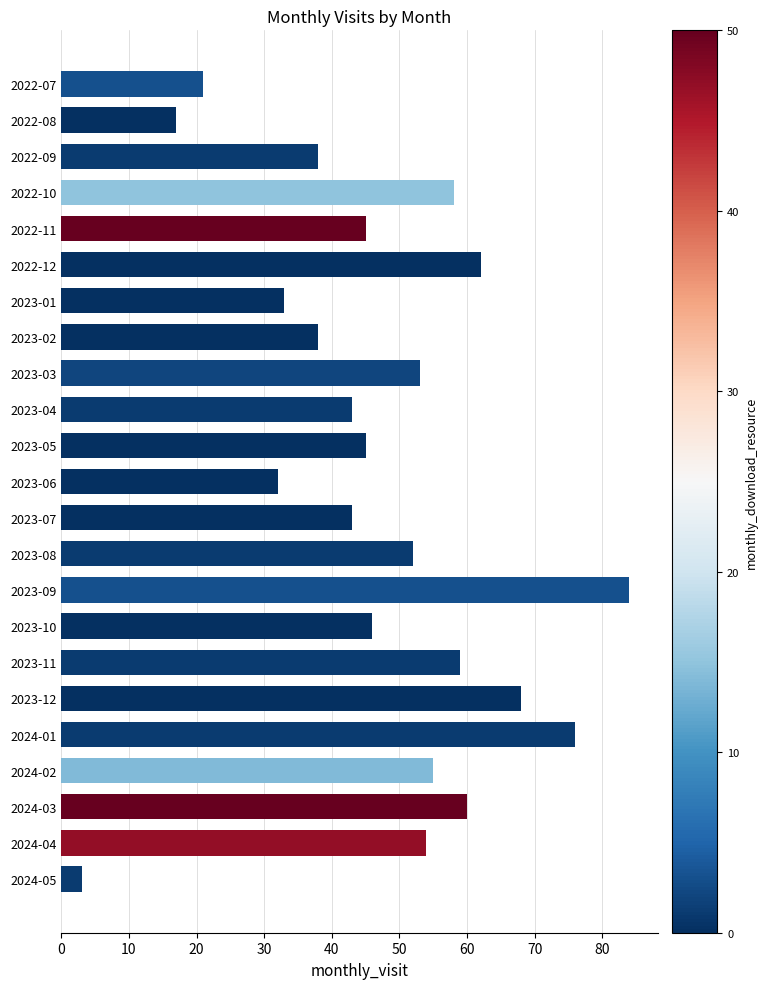

What value does the data have at 2023-03, to the nearest 5?

55